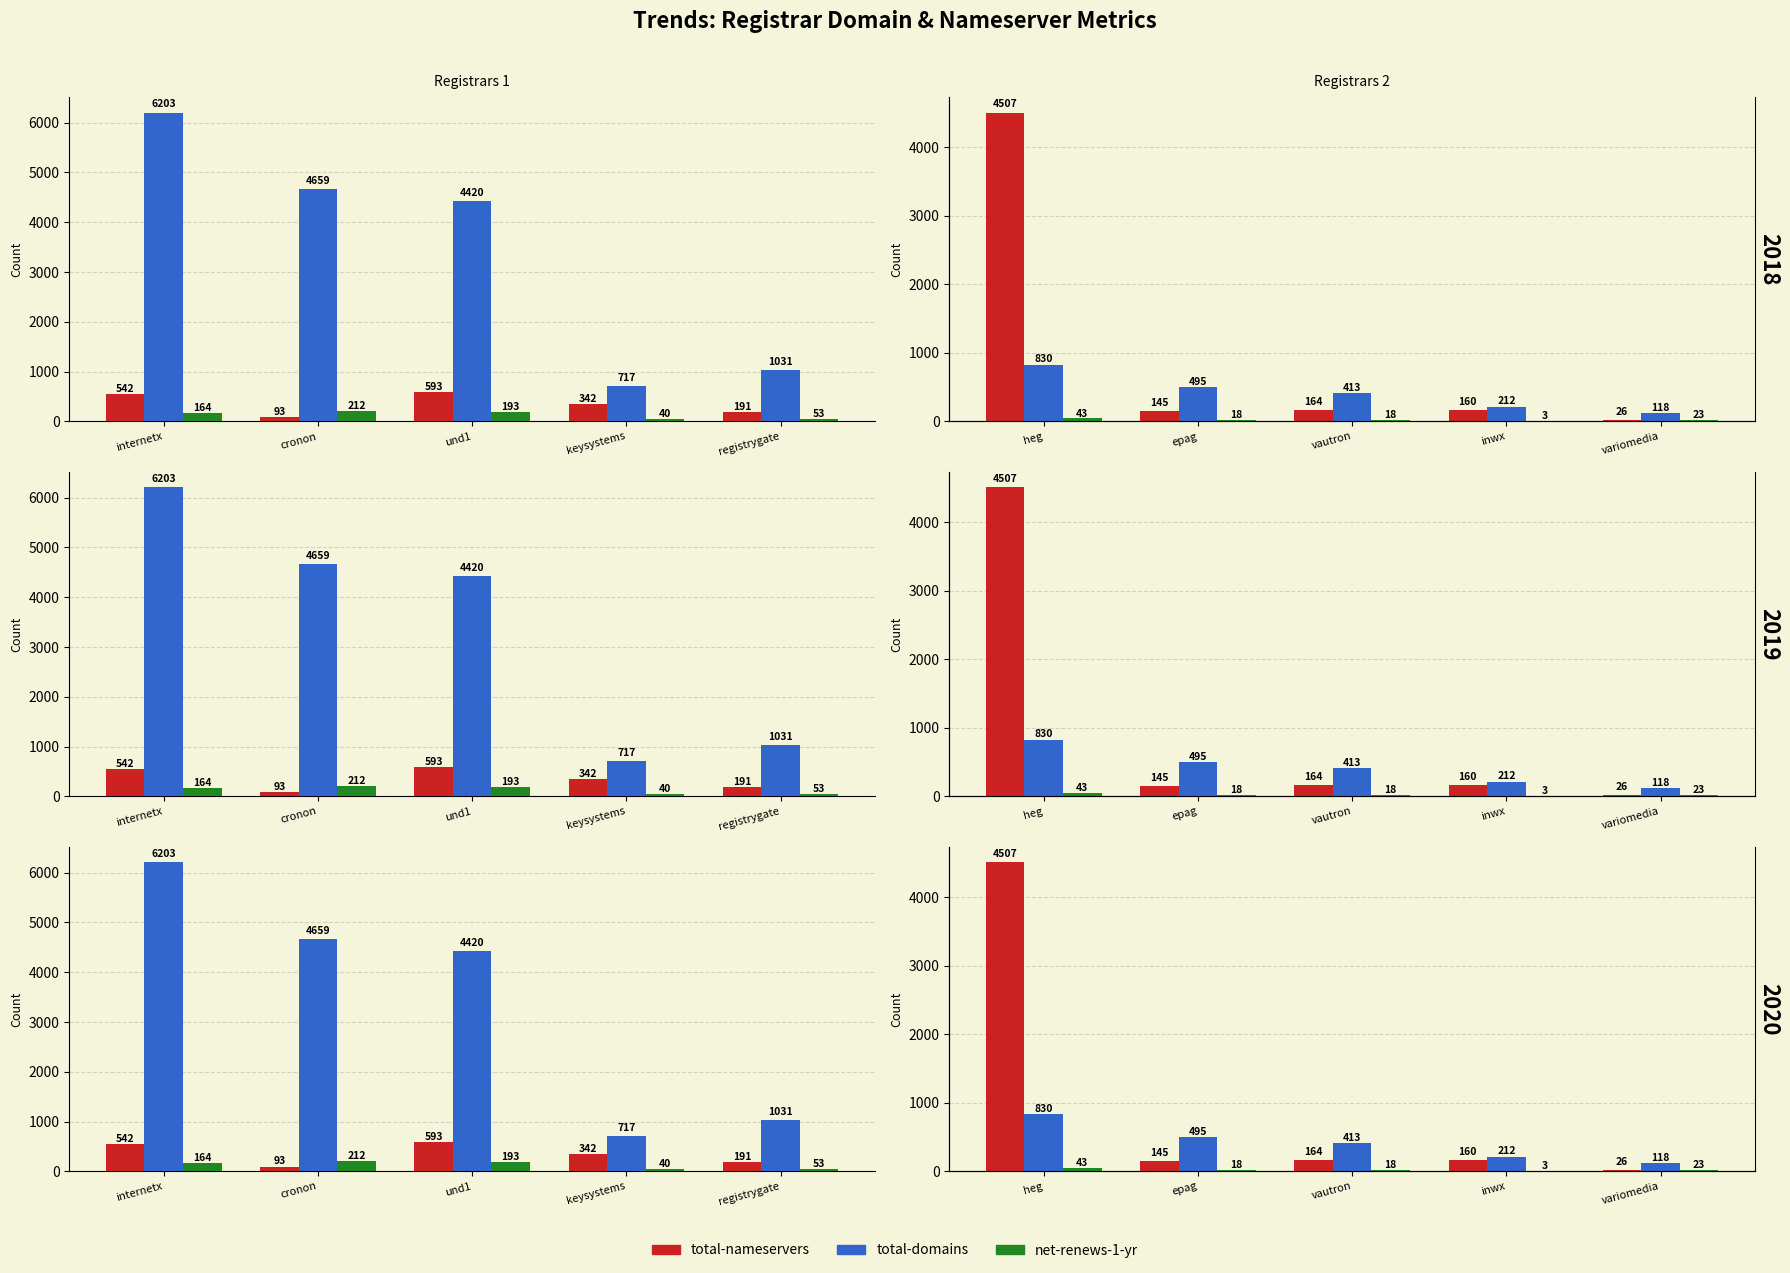

Is it true that net-renews-1-yr equals 1 at inwx?

False